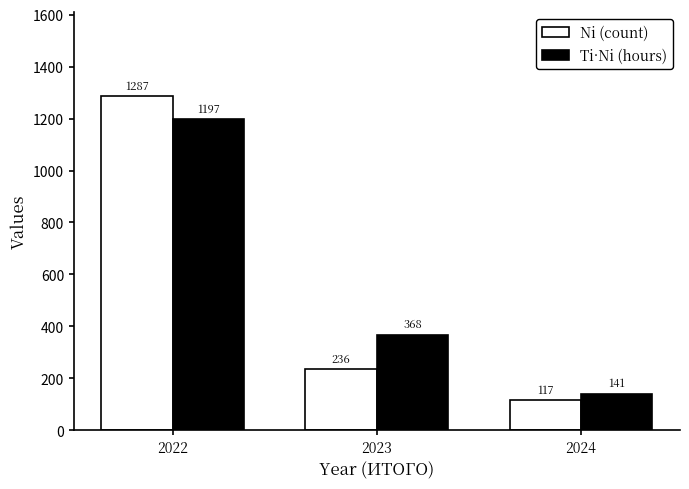

Which category has the lowest value across all series?

2024